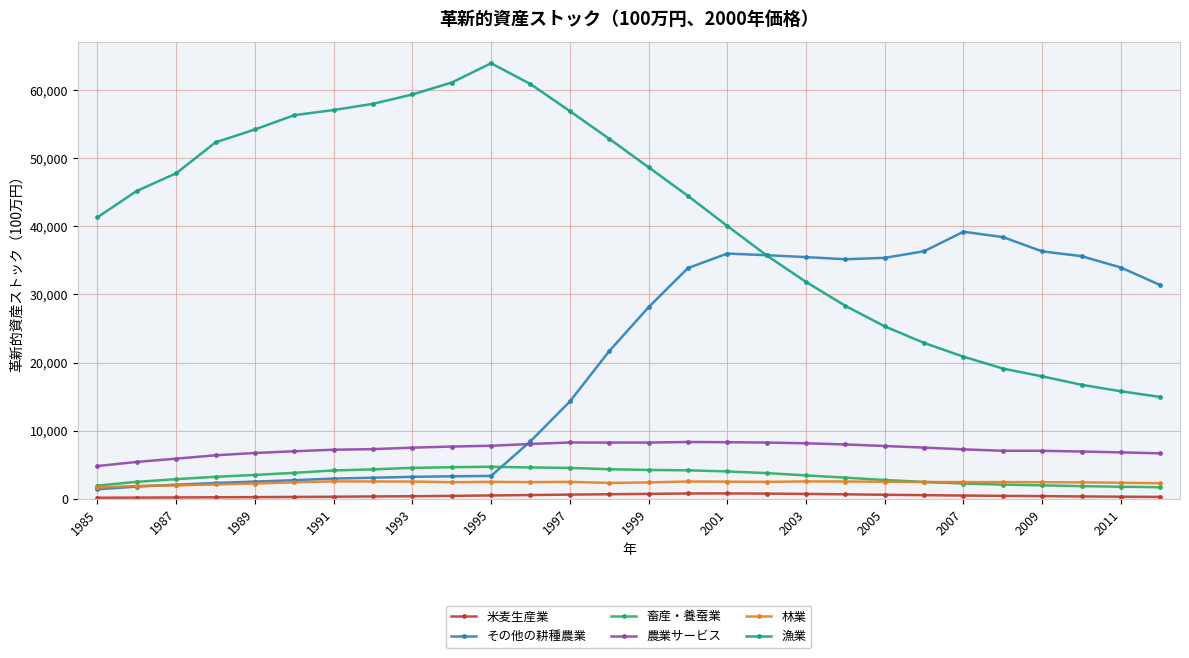

How many lines are shown in the chart?

6